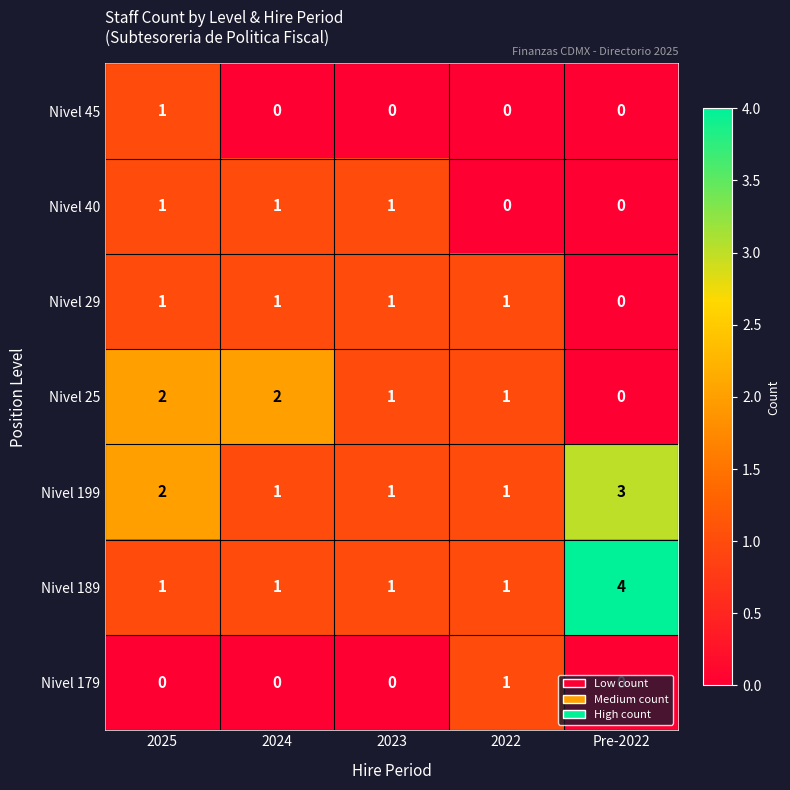

Which series changed the most between 2024 and Pre-2022?

Nivel 189